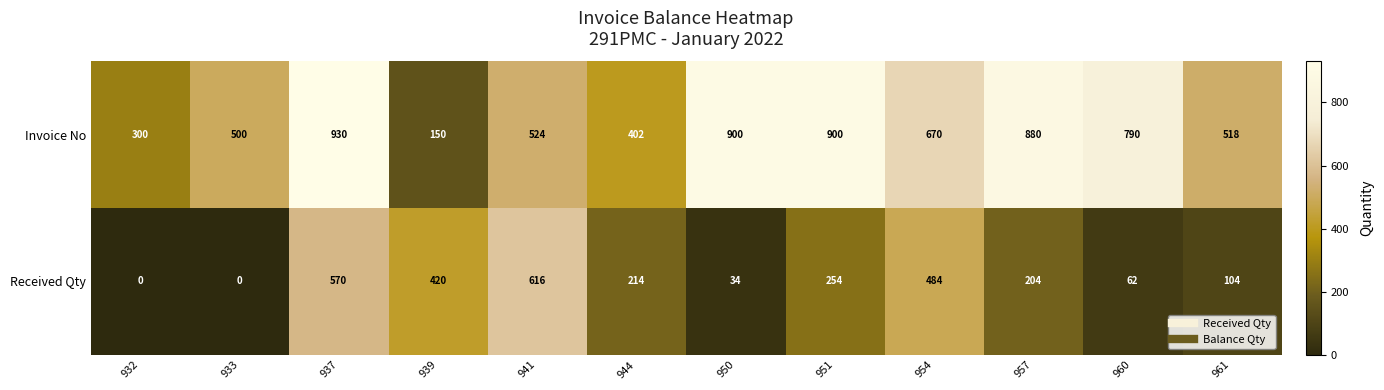

What is the maximum value shown in the chart?

930